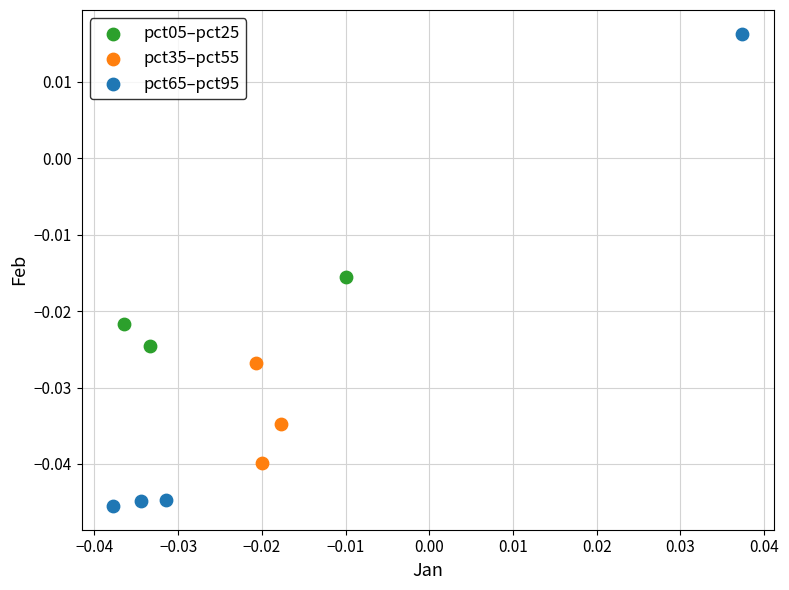

Which series has the largest Y range (max minus min)?

pct65–pct95